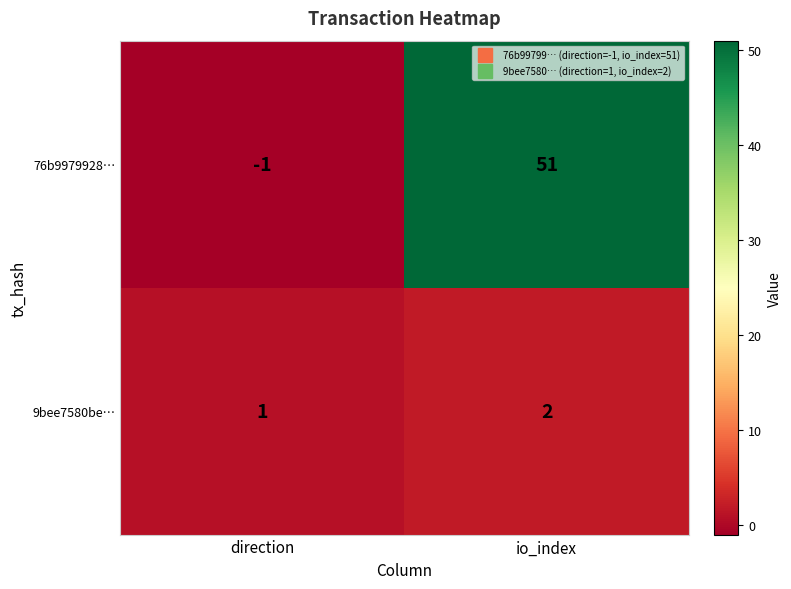

At which label is 76b9979928… closest to 25?

direction